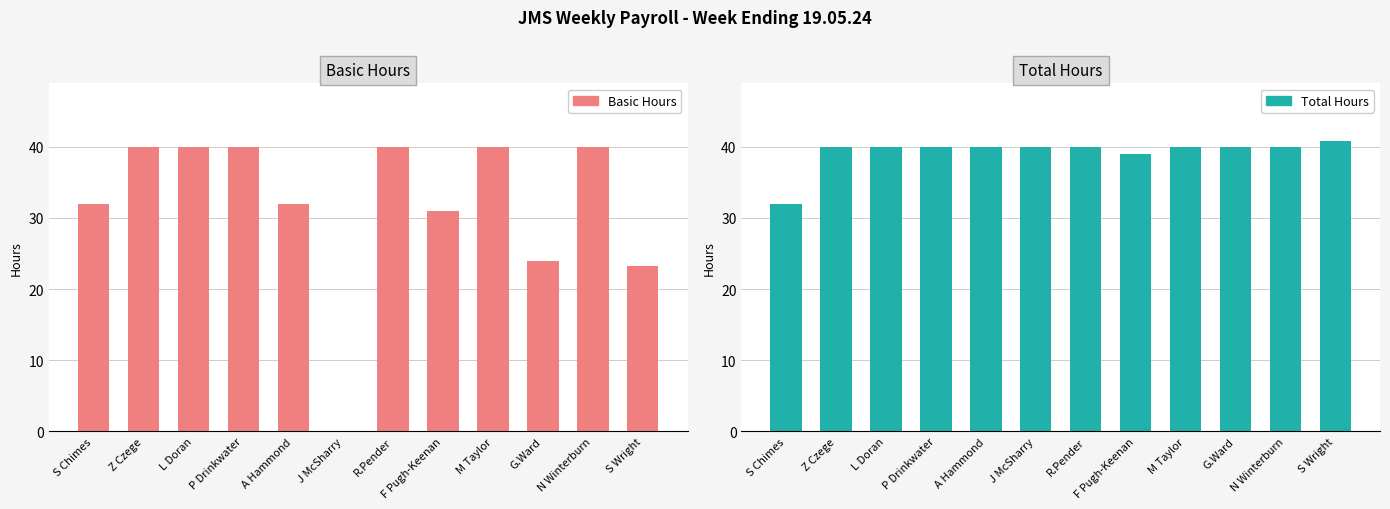

How many values in the Total Hours series exceed 40?

1